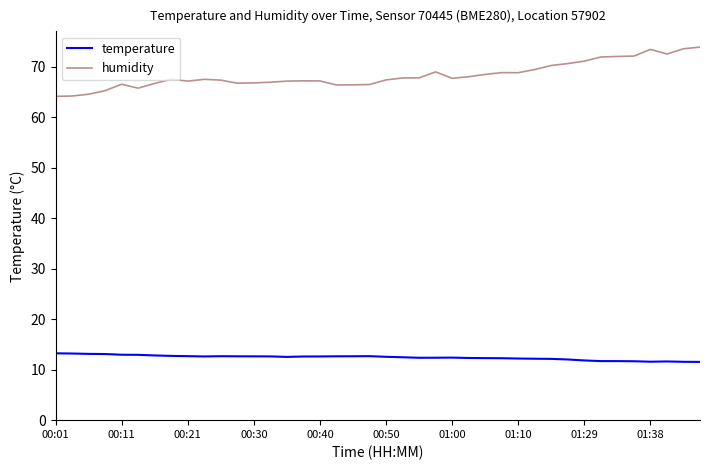

Rank the series by their average value, from lowest to highest.

temperature, humidity